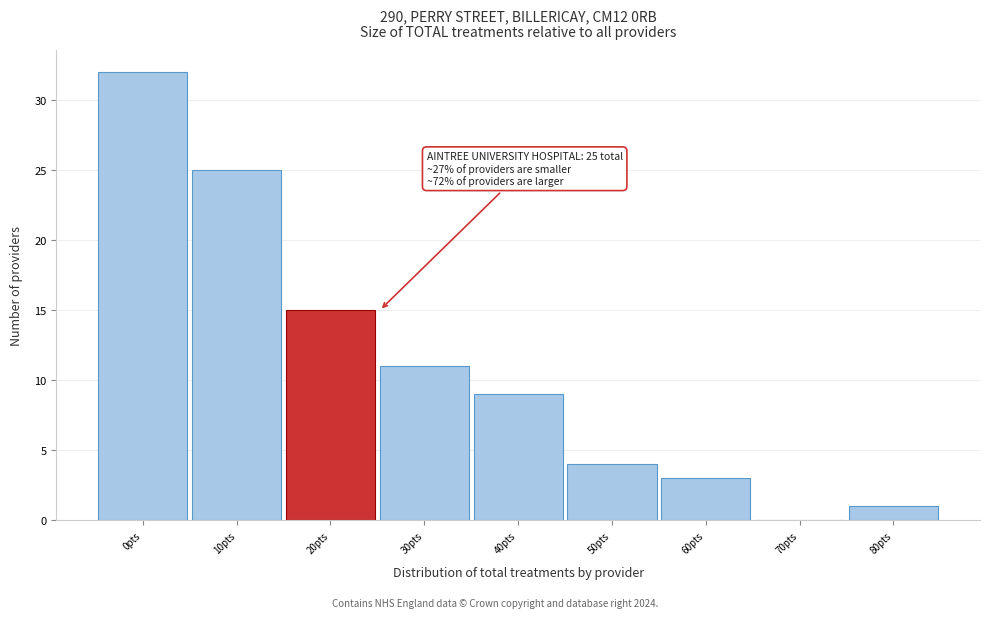

Reading left to right, what are all the values shown in this chart?

0pts=32	10pts=25	20pts=15	30pts=11	40pts=9	50pts=4	60pts=3	70pts=0	80pts=1